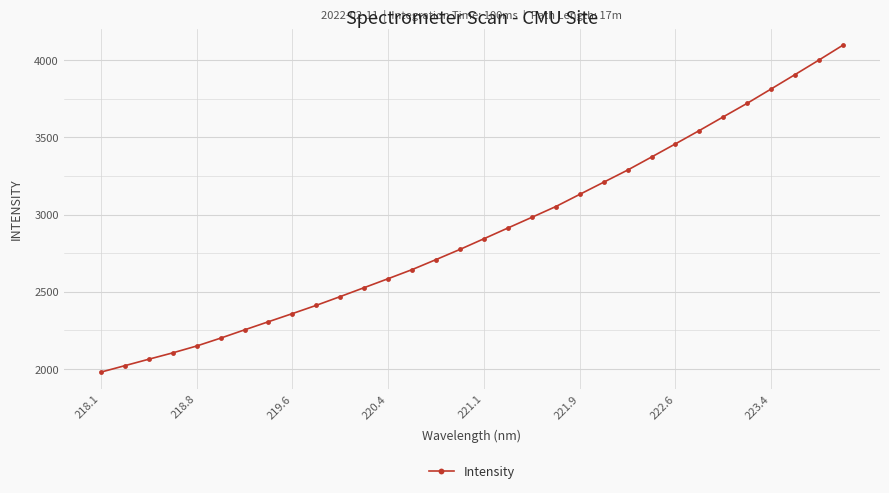

What is the maximum value shown in the chart?

4098.1